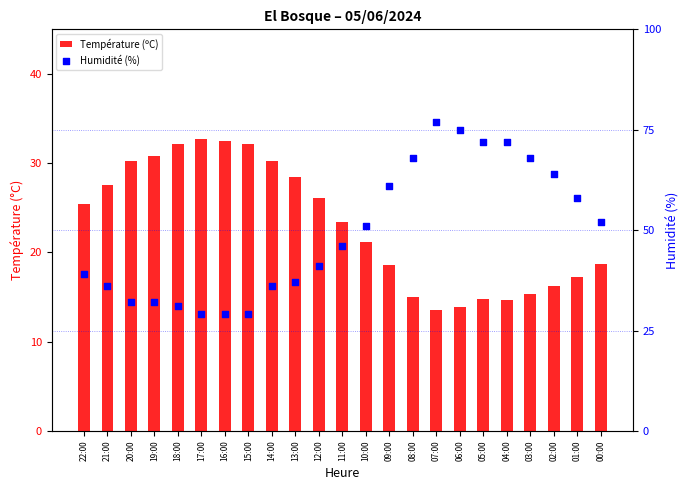

Is the value of Humidité (%) at 00:00 greater than the value of Température (ºC) at 12:00?

Yes